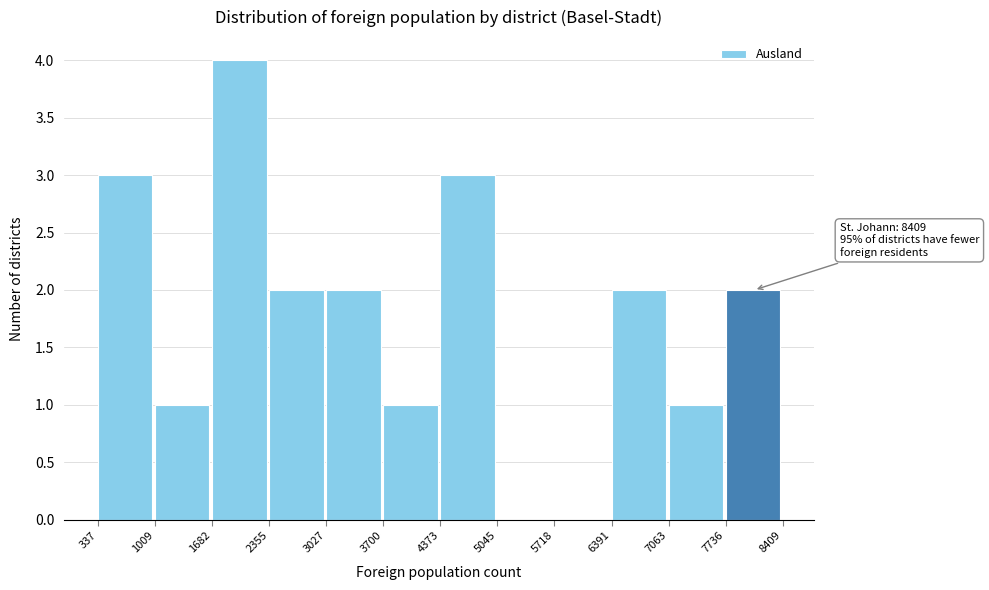

Which range on the x-axis has the tallest bar?

1682 to 2355